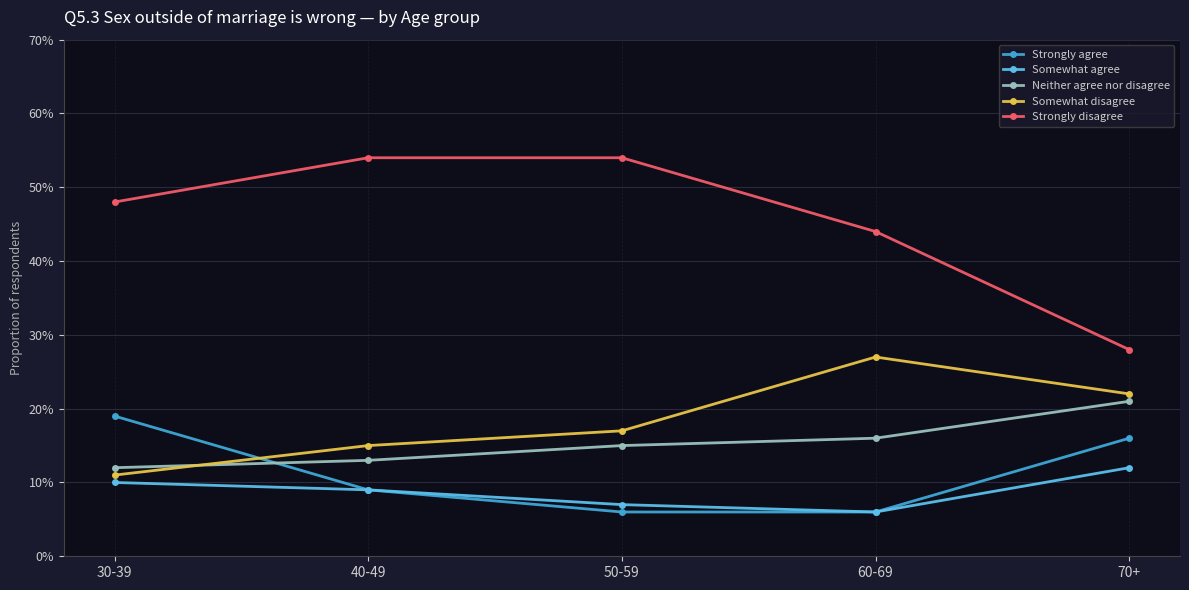

What is the spread (max minus min) of values at 70+?

0.2